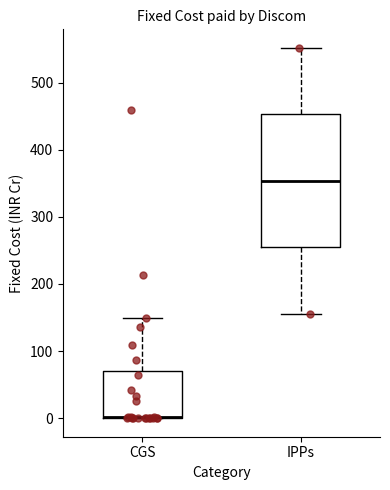

Reading left to right, transcribe this box plot: for each box, give where its median line is, the range the box spans, and where its two whiskers end, as read against the y-axis. The values are not printed on the chart, so give them approximately, as read against the axis.

CGS: median 0 (drawn on the box's lower edge), box 0 to 70, whiskers 0 to 150
IPPs: median 350, box 250 to 450, whiskers 160 to 550